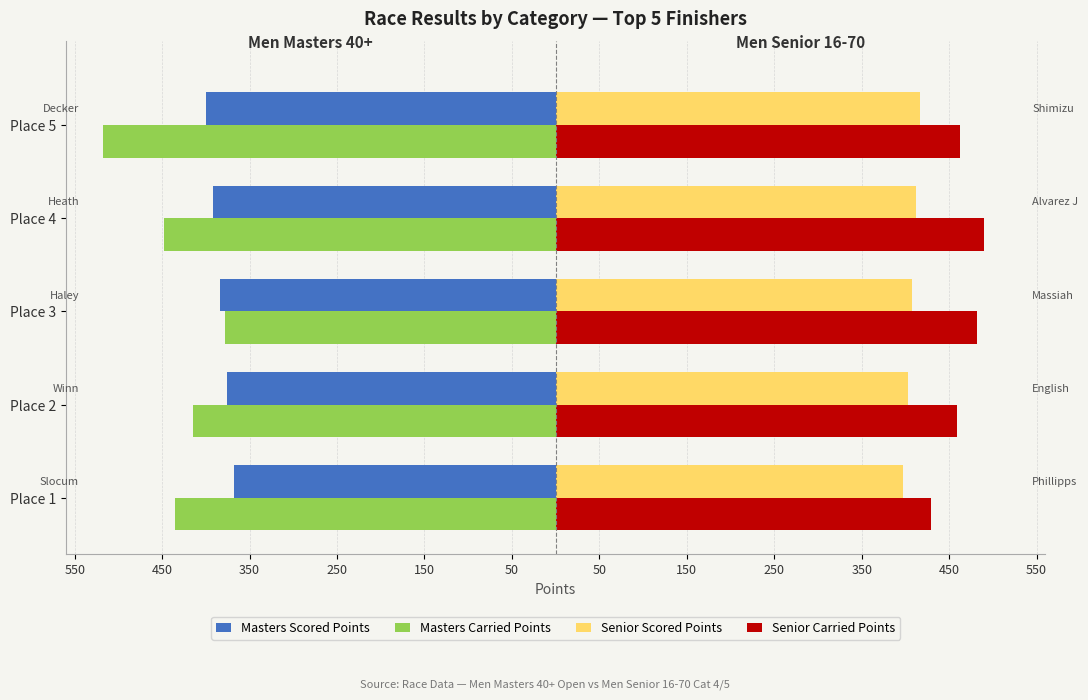

What are all the series names shown in the legend?

Masters Scored Points, Masters Carried Points, Senior Scored Points, Senior Carried Points